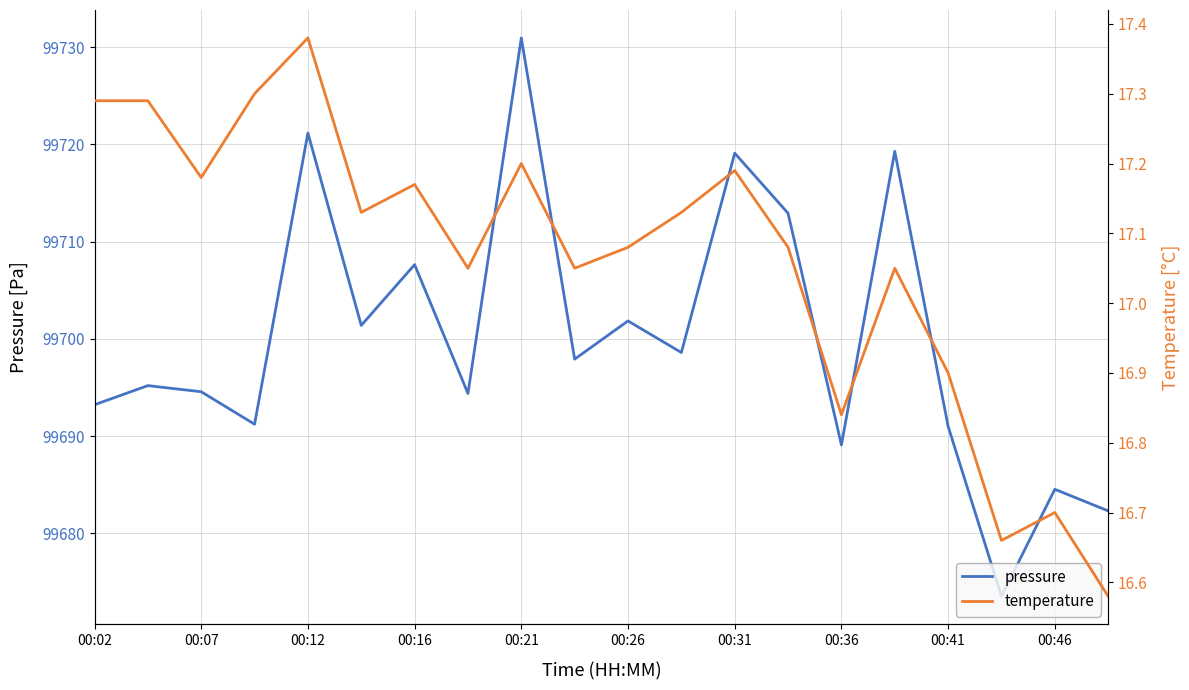

What is the difference between the maximum and minimum values in the temperature series?

0.8